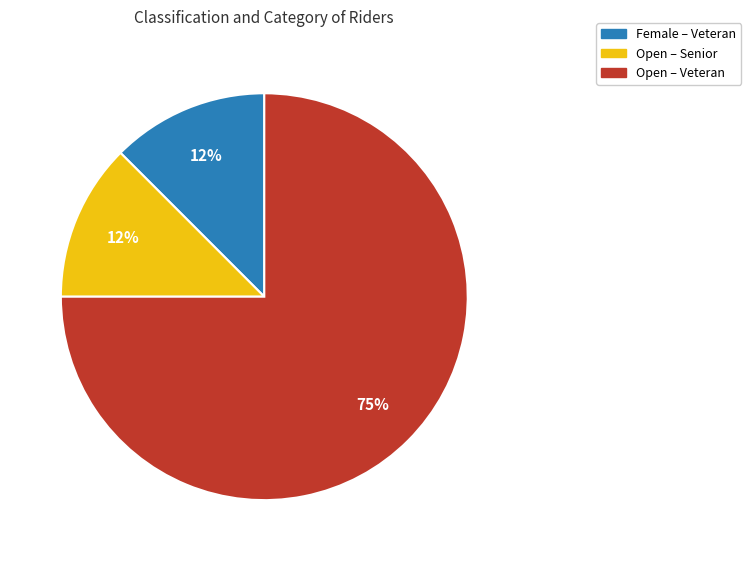

Does any single category account for the majority?

Yes